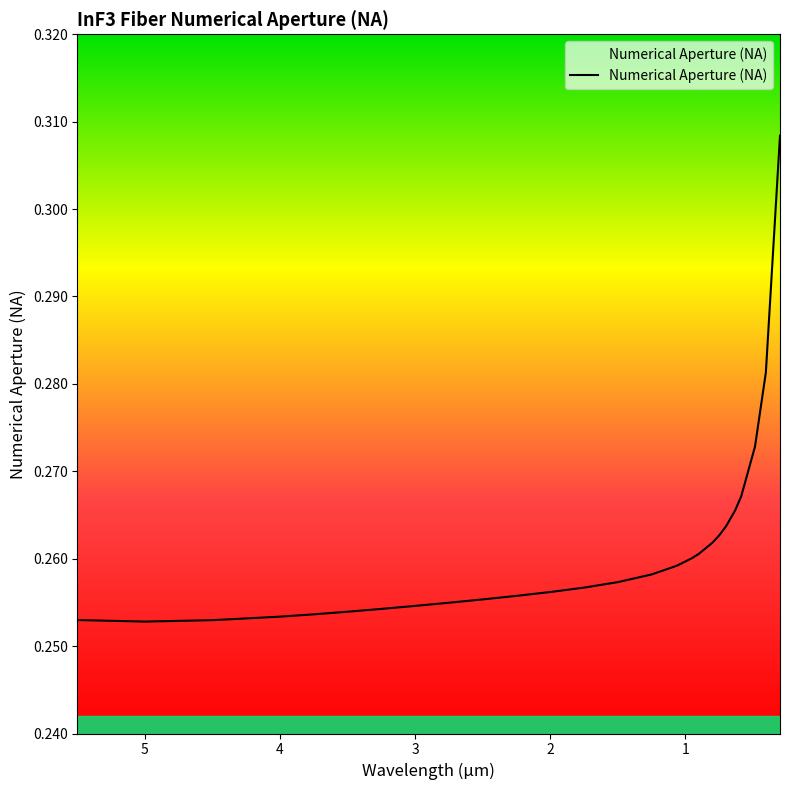

List the labels in order of value, smallest first.

5.0, 4.5, 5.5, 4.0, 3.75, 3.5, 3.25, 3.0, 2.75, 2.5, 2.25, 2.0, 1.75, 1.5, 1.25, 1.064, 0.95, 0.9, 0.8, 0.75, 0.7, 0.633, 0.587, 0.485, 0.4047, 0.3